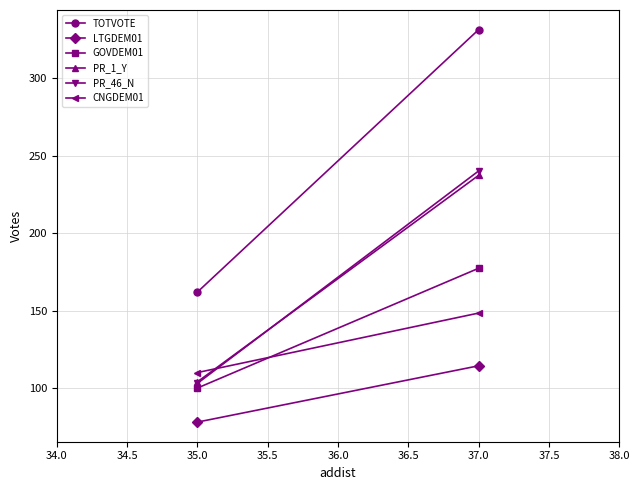

What is the sum of all LTGDEM01 values?

192.4